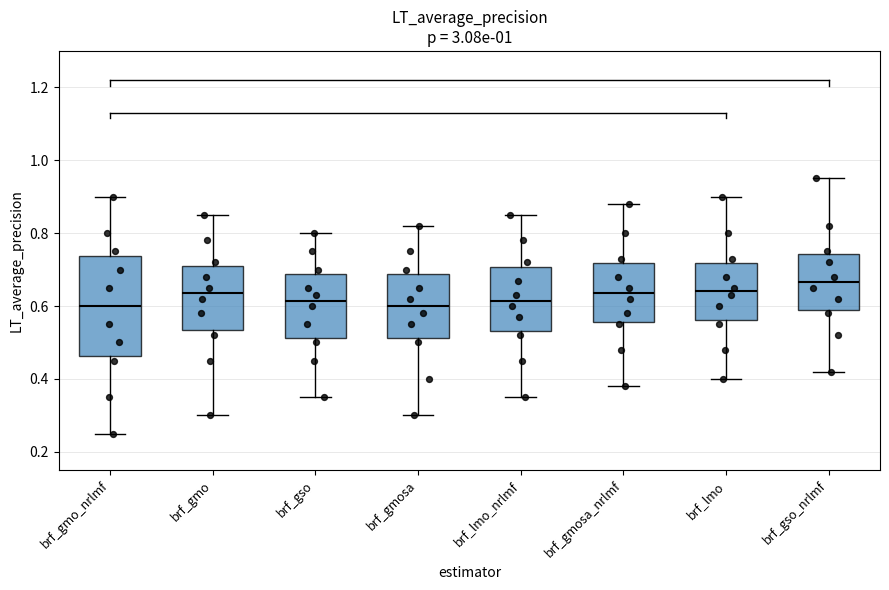

Which box is the tallest, from its lower edge to its upper edge?

brf_gmo_nrlmf